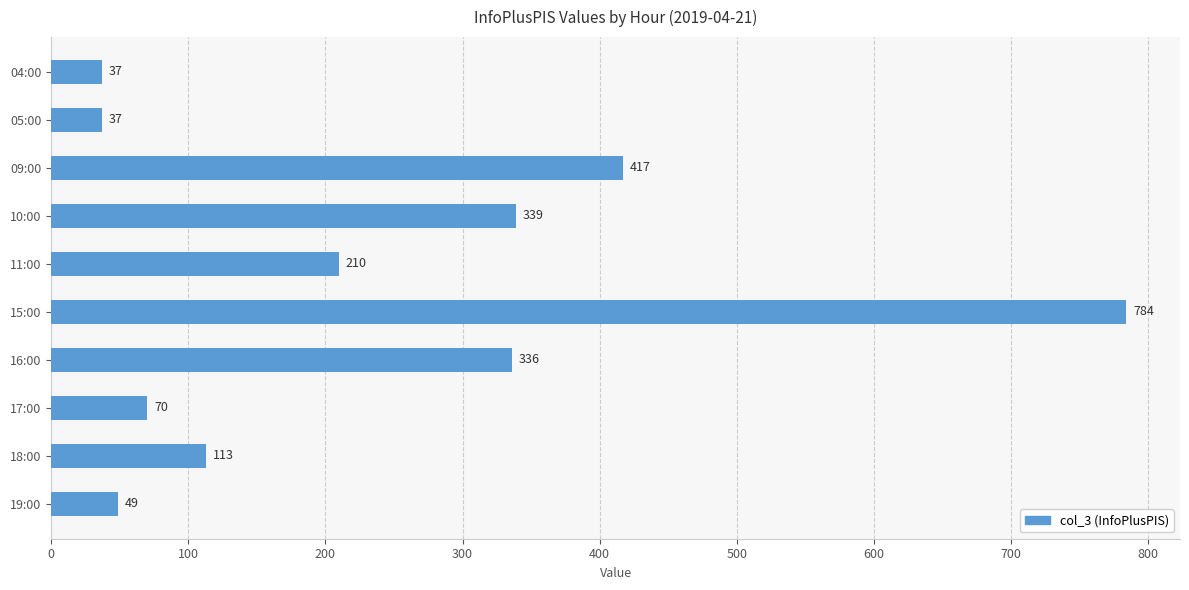

Reading top to bottom, list all the values displayed in this chart.

37	37	417	339	210	784	336	70	113	49